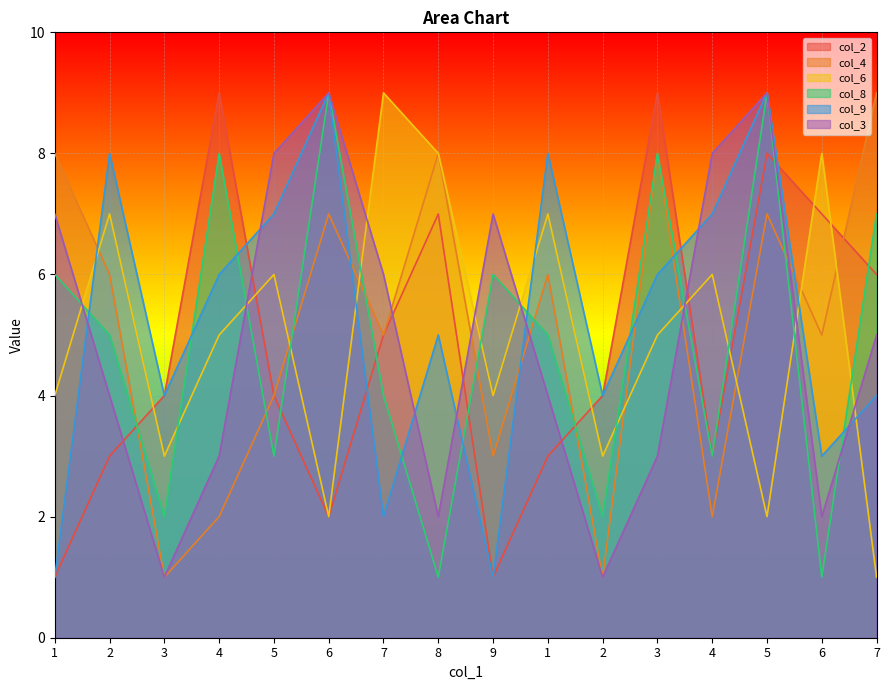

How many lines are shown in the chart?

6